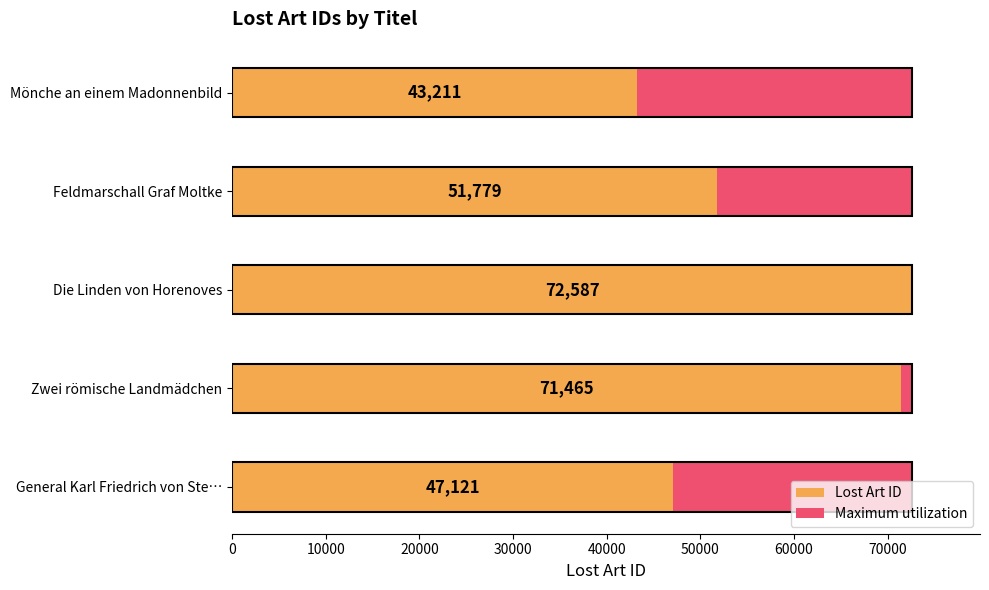

What are all the series names shown in the legend?

Maximum utilization, Lost Art ID